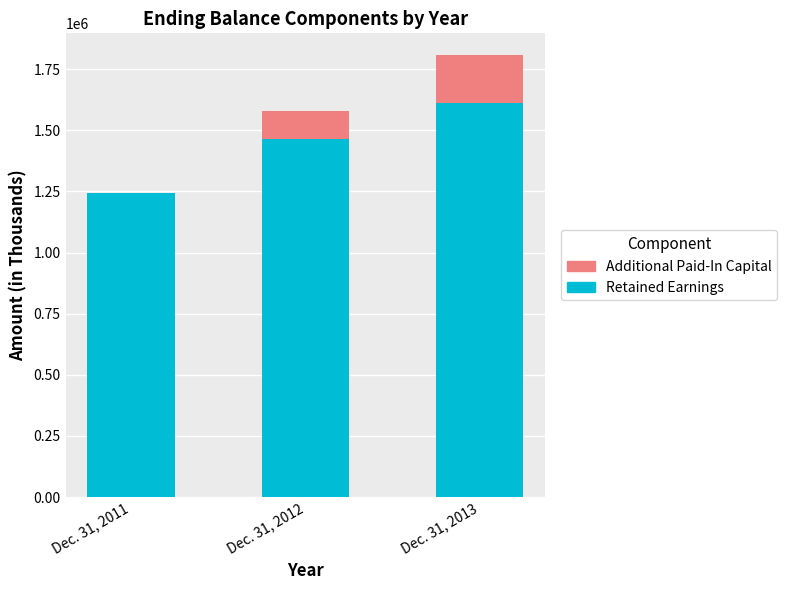

Reading left to right, list the values for the Retained Earnings series.

Dec. 31, 2011=1243303	Dec. 31, 2012=1463277	Dec. 31, 2013=1610964